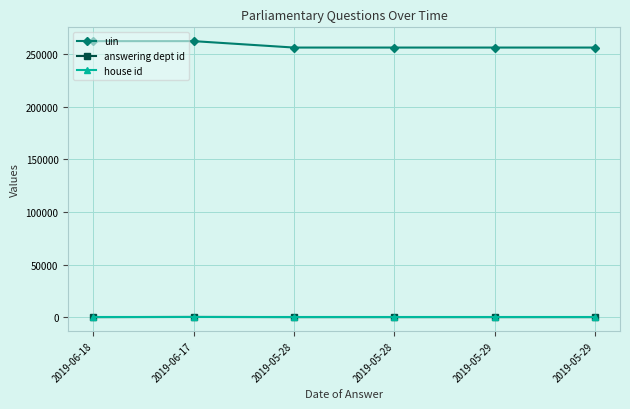

The uin series shows 460867 at 2019-05-28. True or false?

False